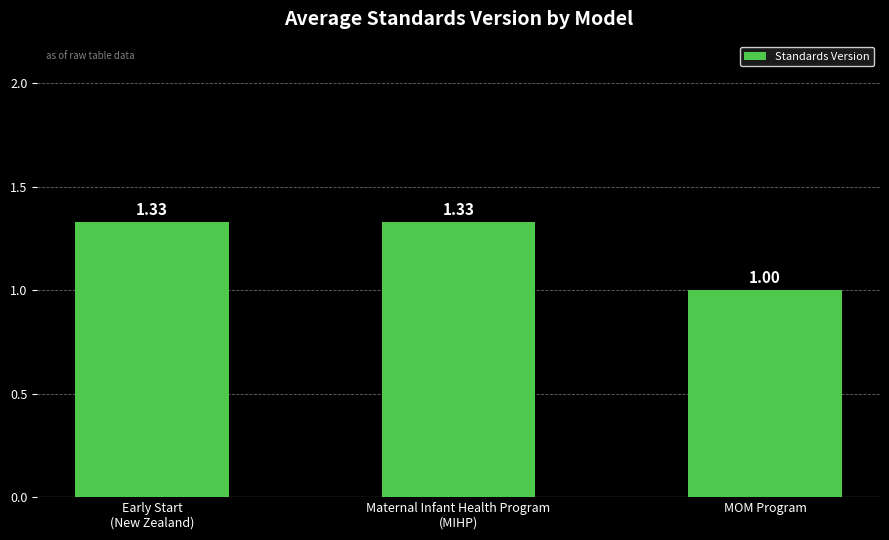

What is the change in value from Early Start
(New Zealand) to MOM Program?

-0.3